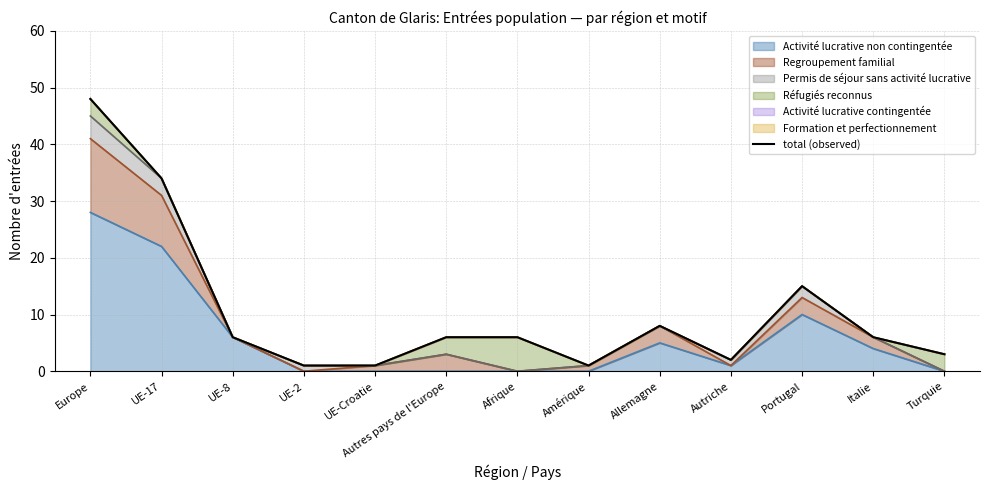

How many values are below 6?

5